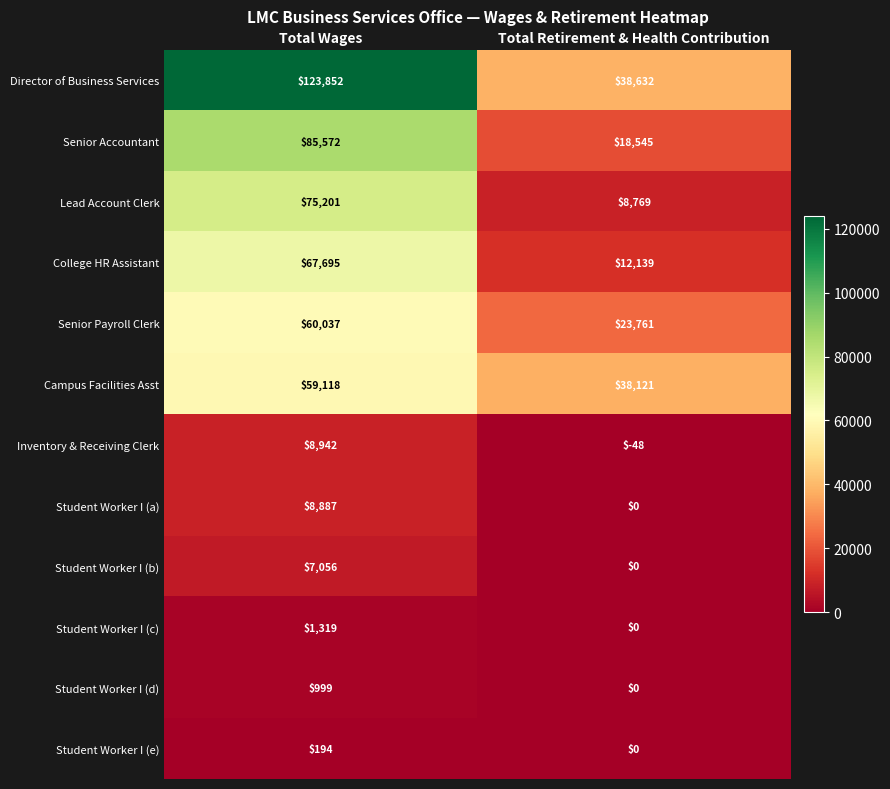

The value of Lead Account Clerk at Total Wages is 130931. True or false?

False